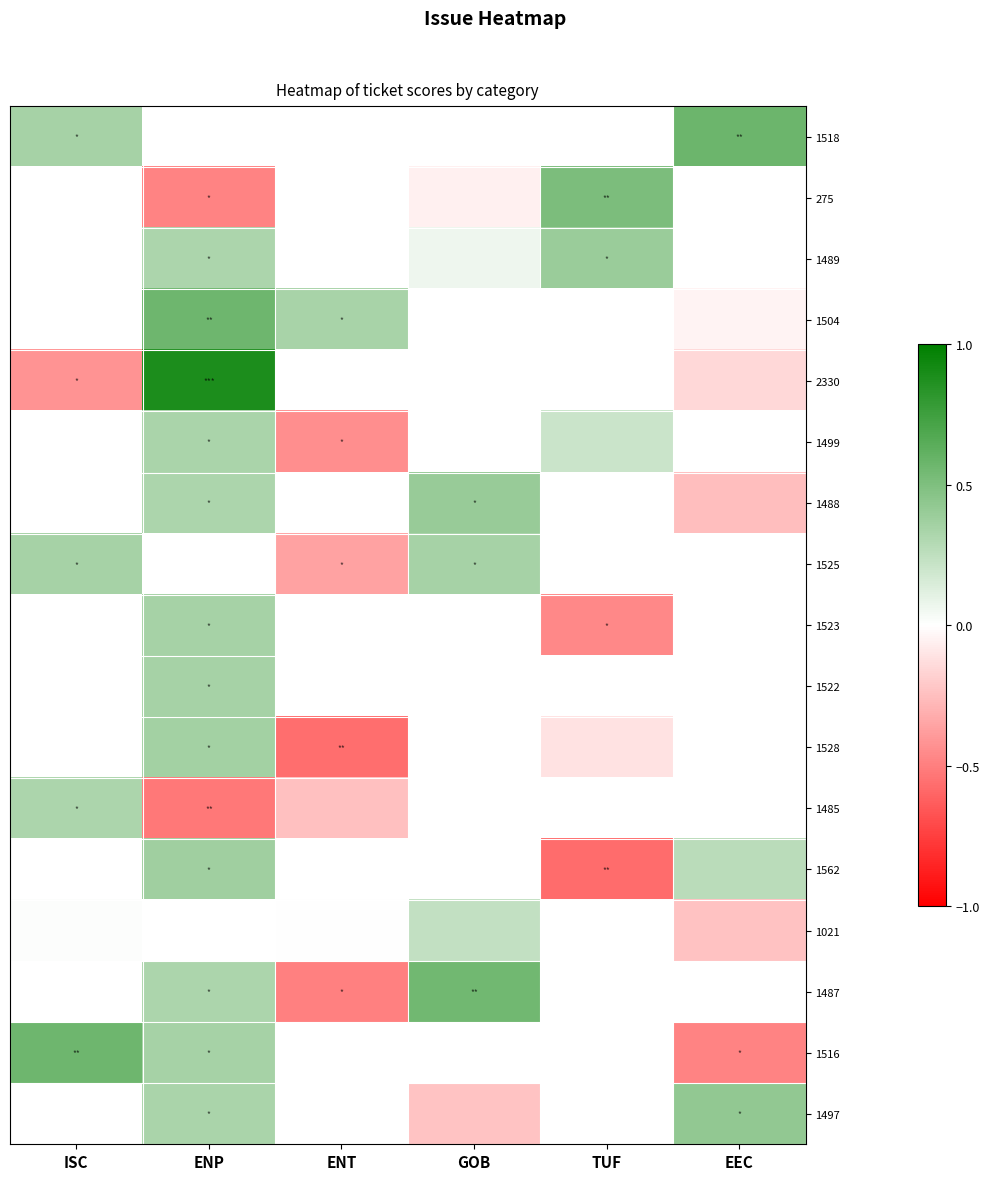

What is the difference between the 2330 values at ISC and ENP?

1.3